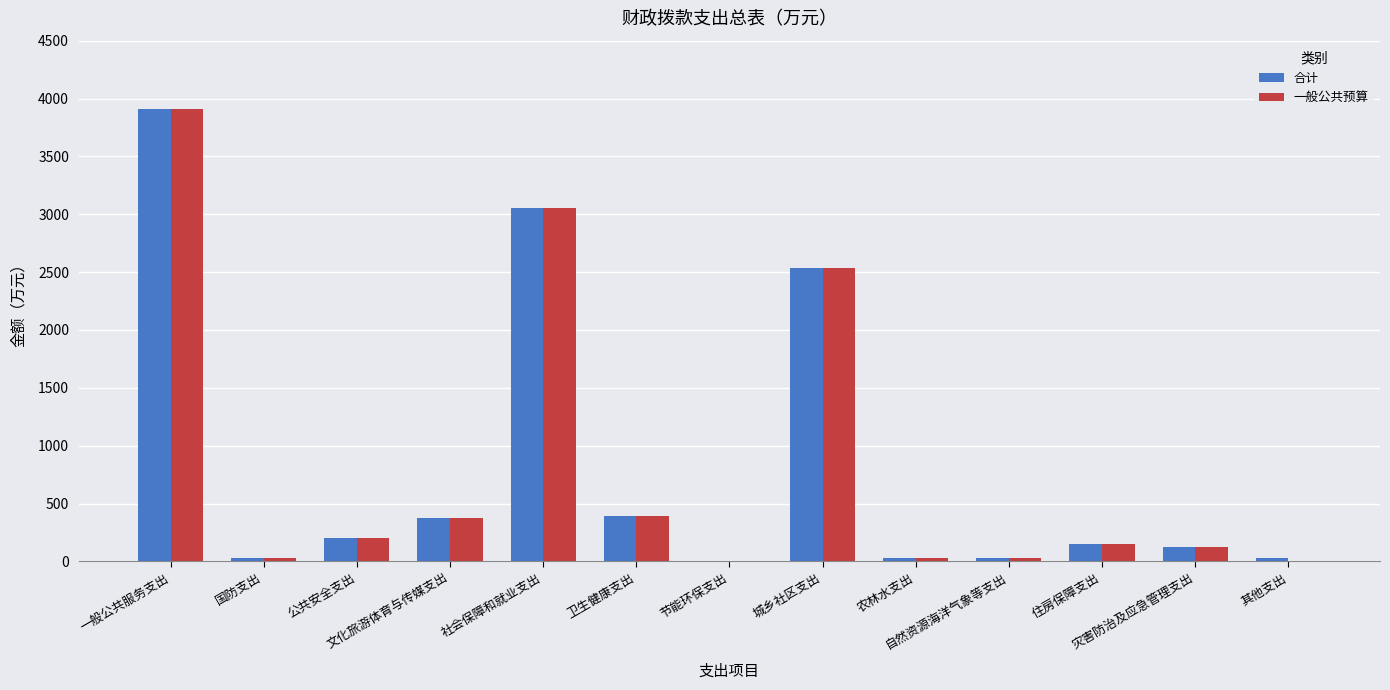

The value of 一般公共预算 at 其他支出 is 0.0. True or false?

True